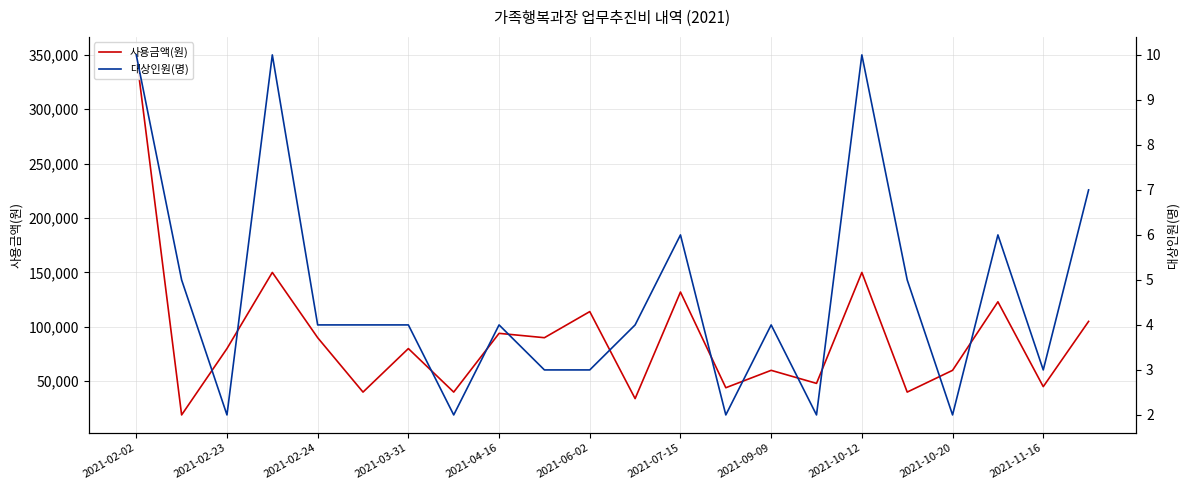

What is the lowest value of the 대상인원(명) series?

2